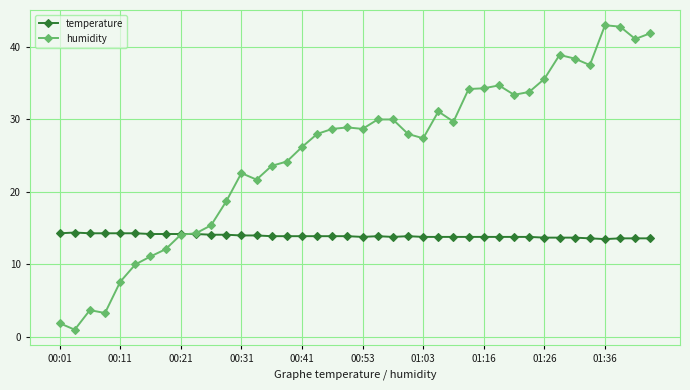

True or false: humidity has more than 0 interior local peaks.

True